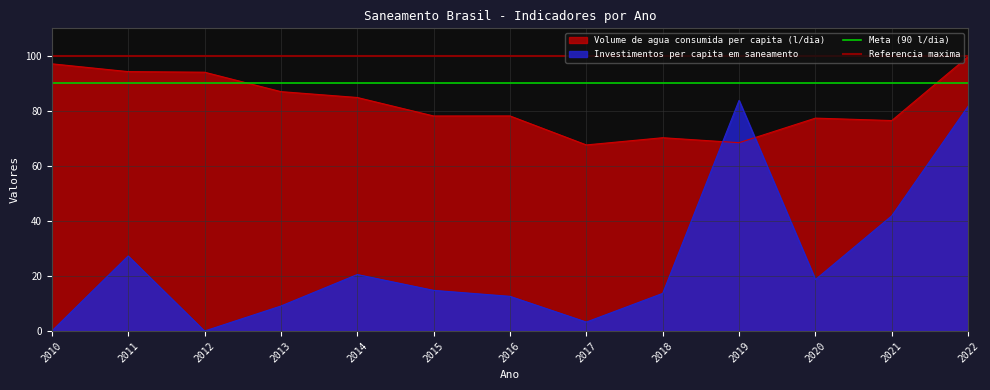

The value of Meta (90 l/dia) at 2011 is 90. True or false?

True